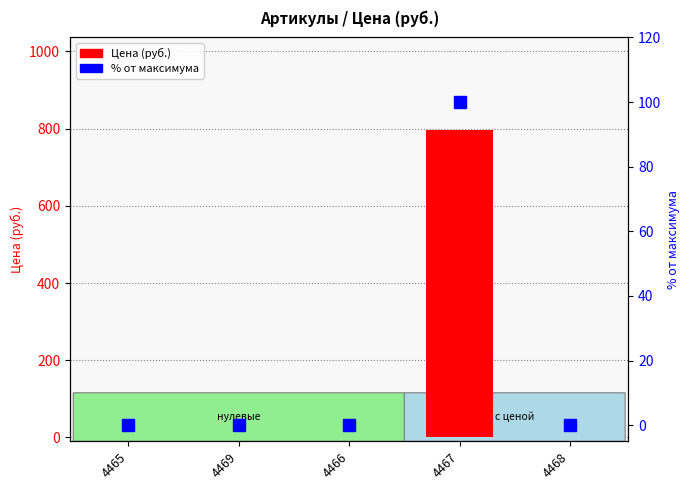

Which category has the lowest value in the % от максимума series?

4465